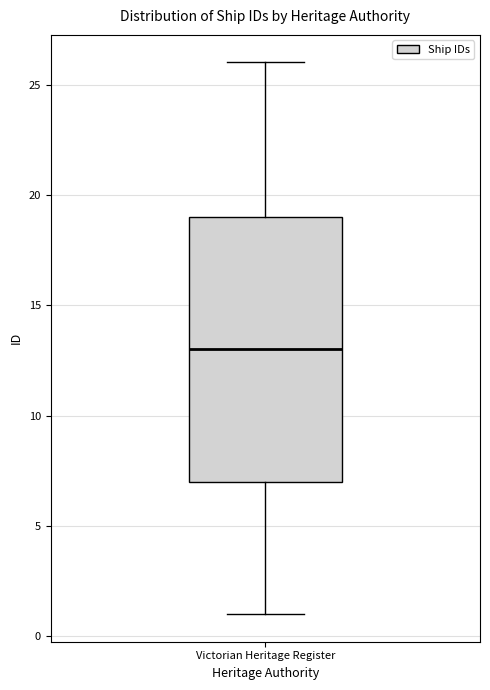

Where is the upper edge of the box for Victorian Heritage Register on the y-axis? The values are not printed on the chart, so give them approximately, as read against the axis.

19